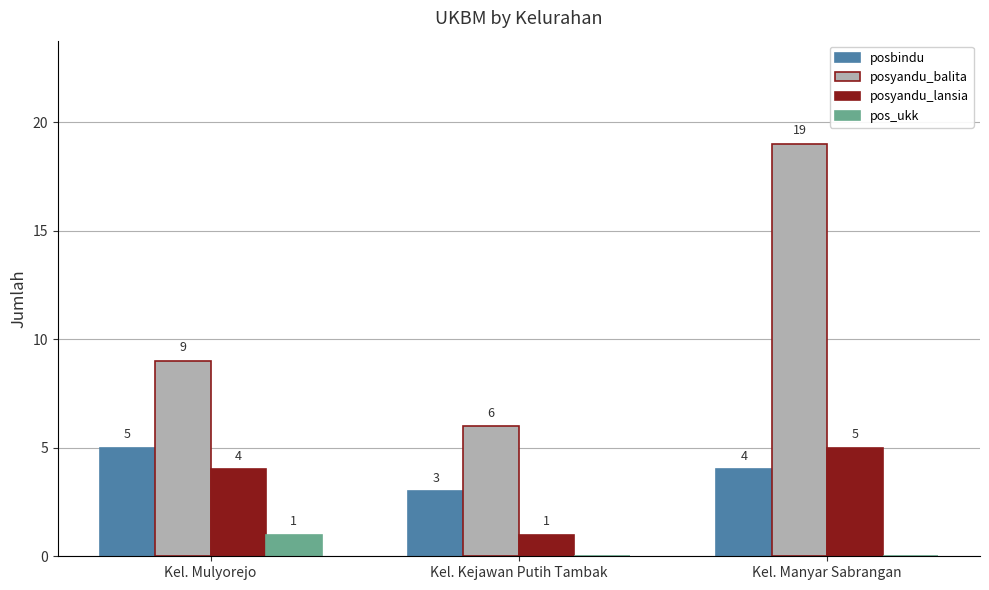

Which category has the highest value in the posyandu_lansia series?

Kel. Manyar Sabrangan